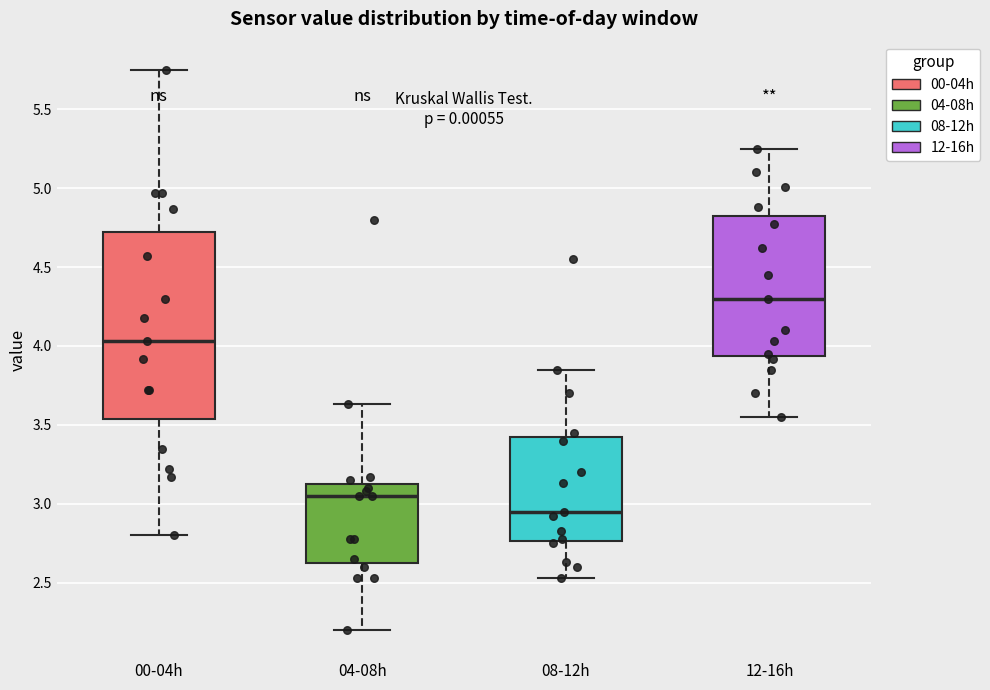

Comparing the boxes themselves (not the whiskers), which one is the tallest?

00-04h